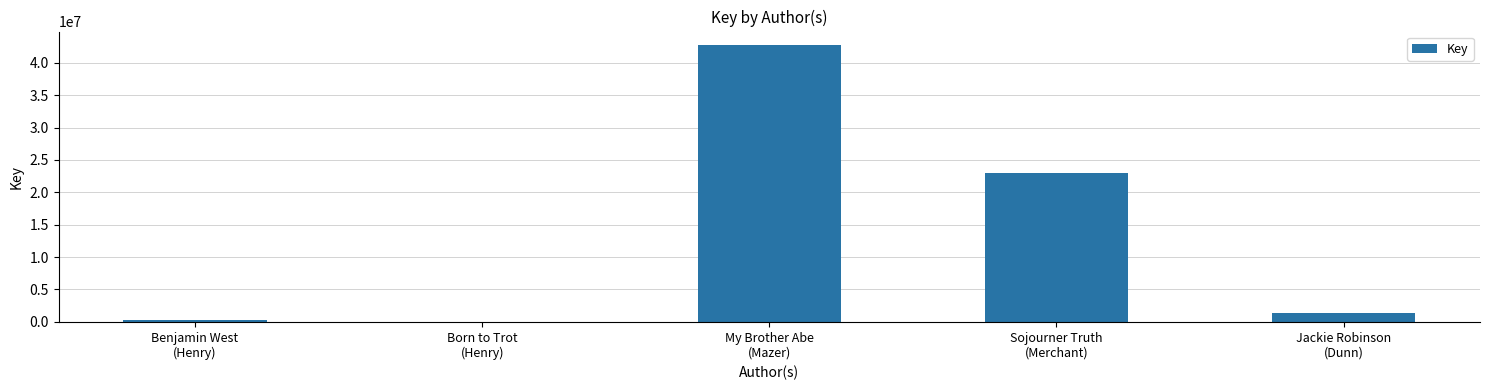

What is the approximate value at Jackie Robinson
(Dunn), to the nearest 100?

1328500